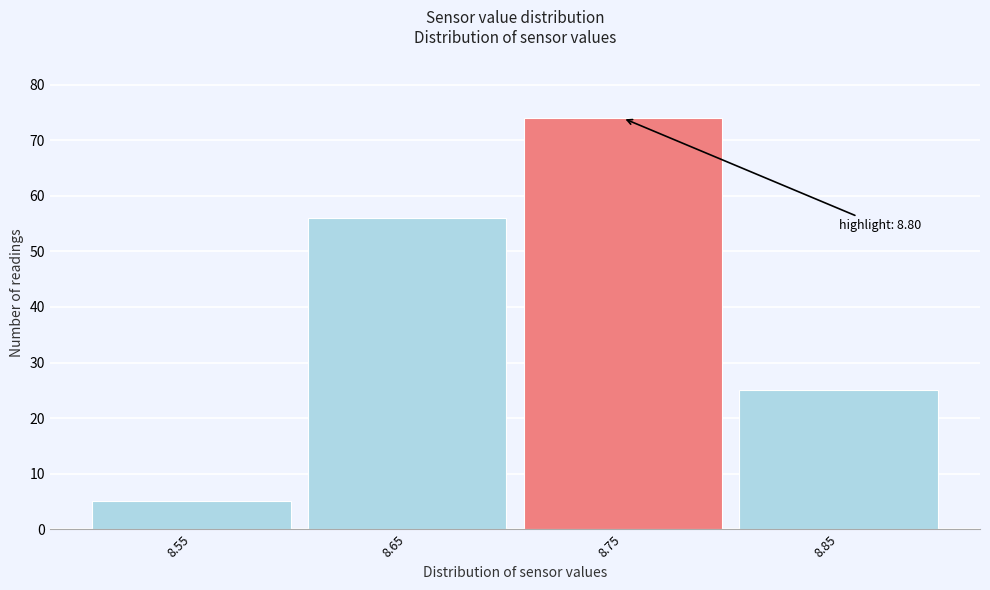

Reading left to right, what are all the values shown in this chart?

8.55=5	8.65=56	8.75=74	8.85=25